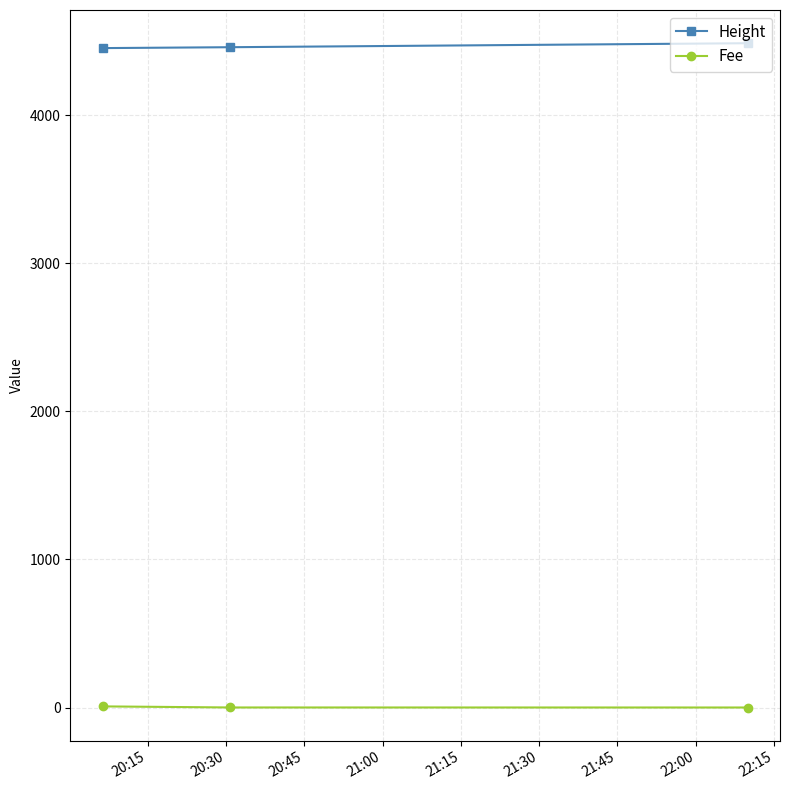

What is the average value of the Height series?

4466.0